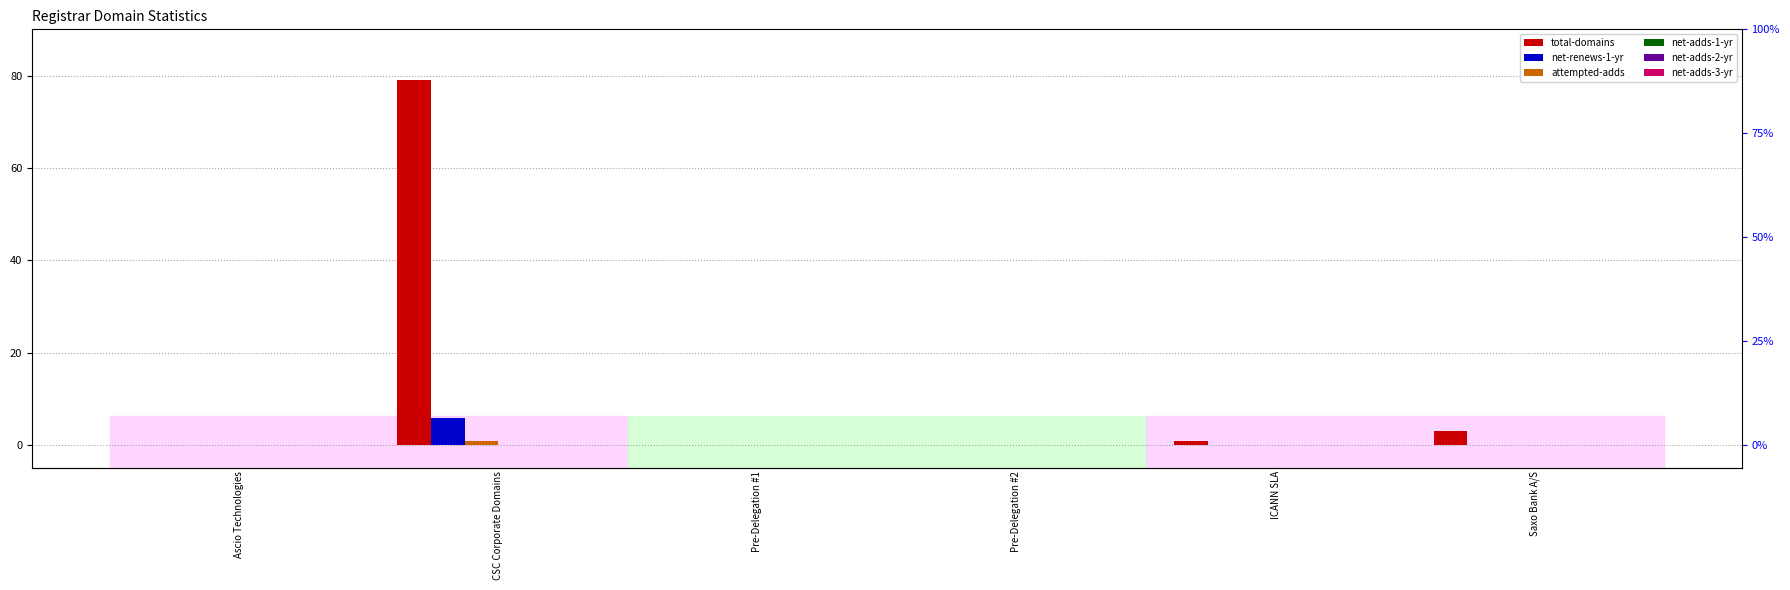

What position from the right is Pre-Delegation #1?

4